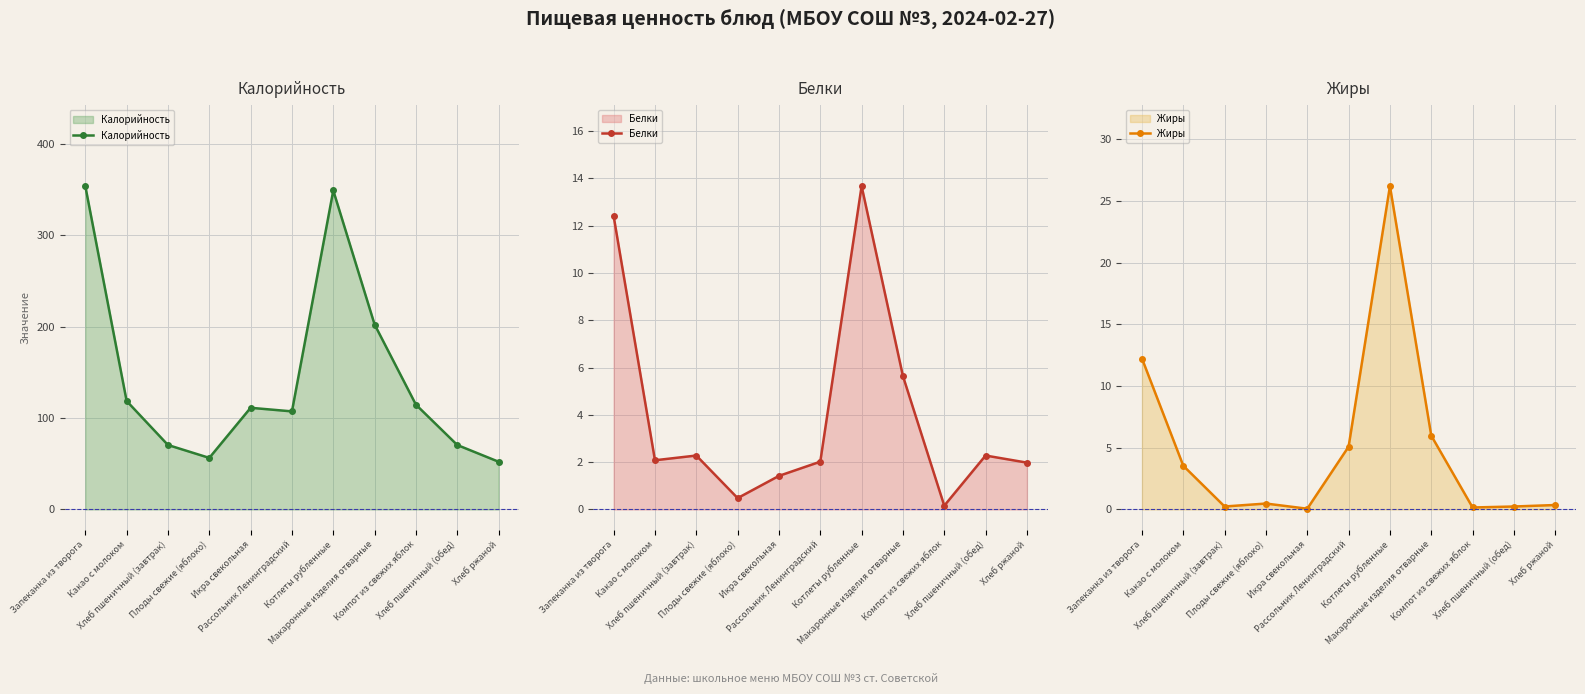

What are all the series names shown in the legend?

Калорийность, Белки, Жиры